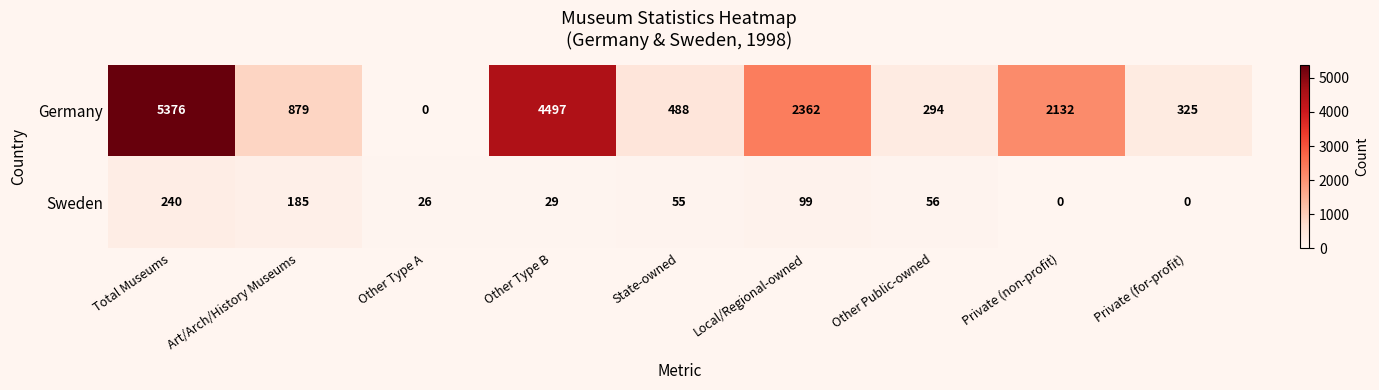

Rank the series at Other Type B from lowest to highest value.

Sweden, Germany